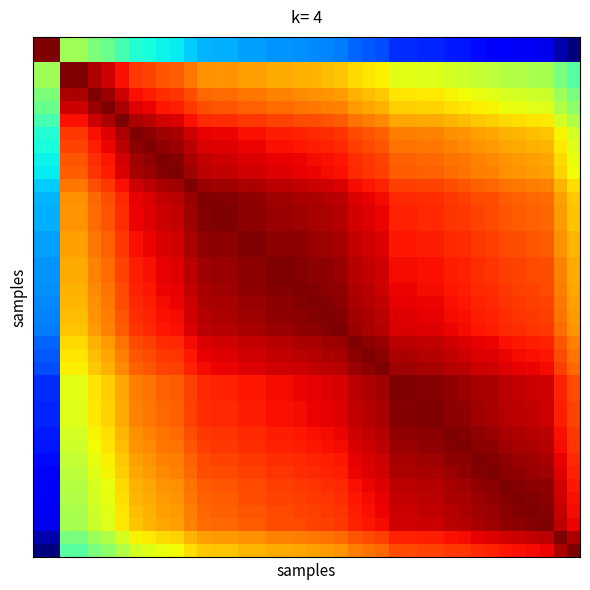

At which category is the sum across all series the highest?

19